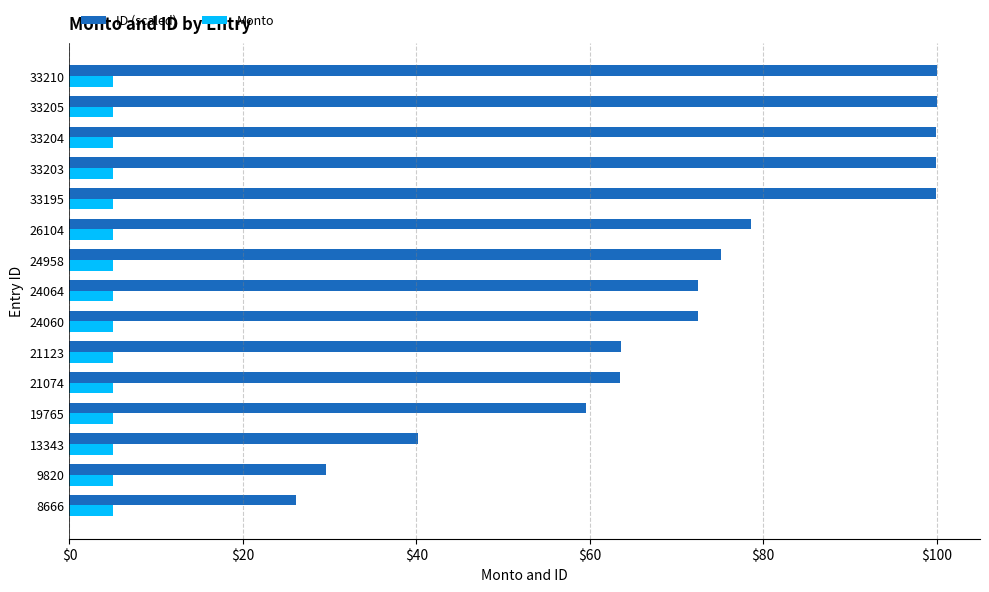

Which series has the widest spread of values?

ID (scaled)